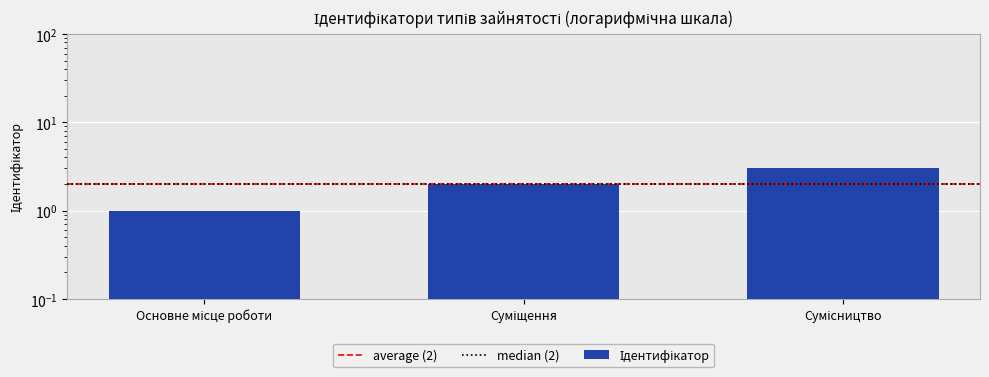

What is the greatest value displayed?

3